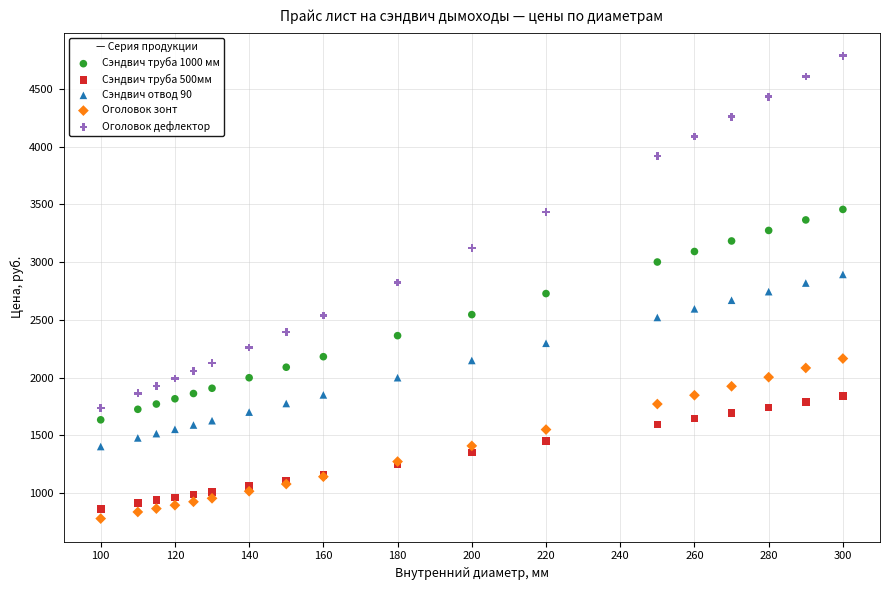

Which series reaches the minimum Y coordinate?

Оголовок зонт